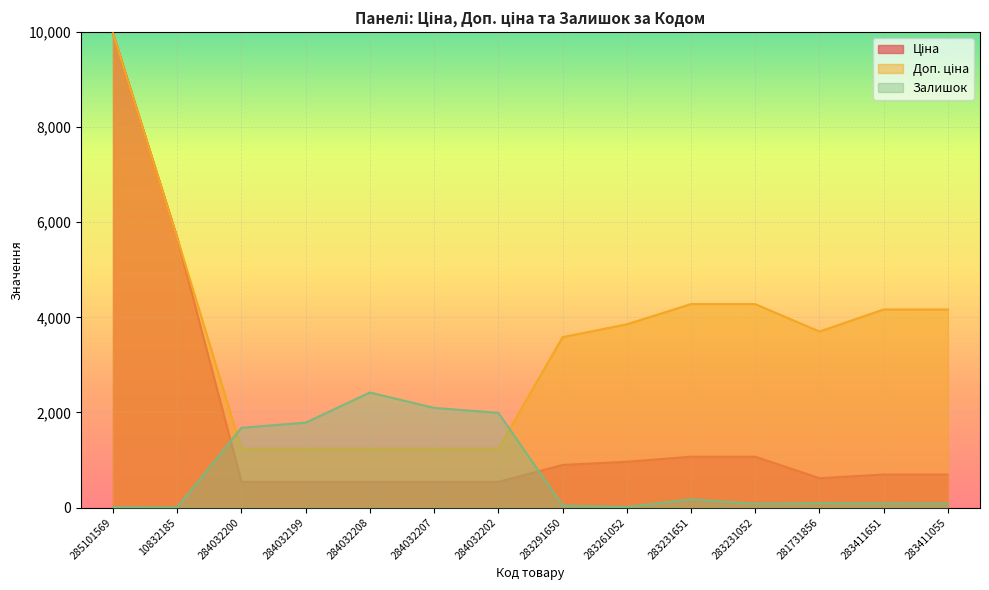

Rank the series at 284032207 from lowest to highest value.

Ціна, Доп. ціна, Залишок